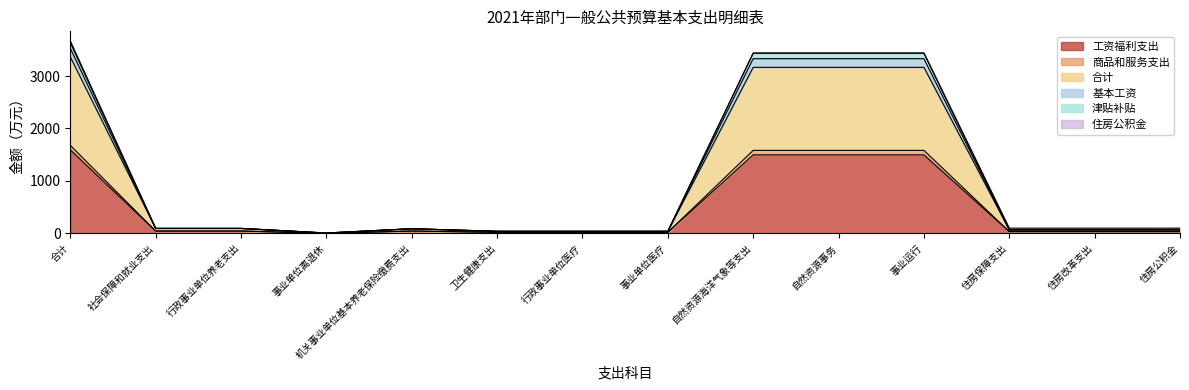

At which label is 工资福利支出 closest to 796?

自然资源海洋气象等支出